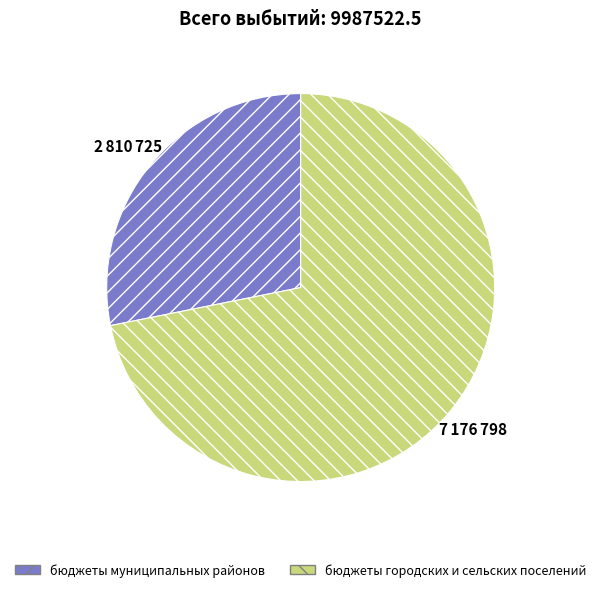

Which category has the biggest portion of the pie?

бюджеты городских и сельских поселений